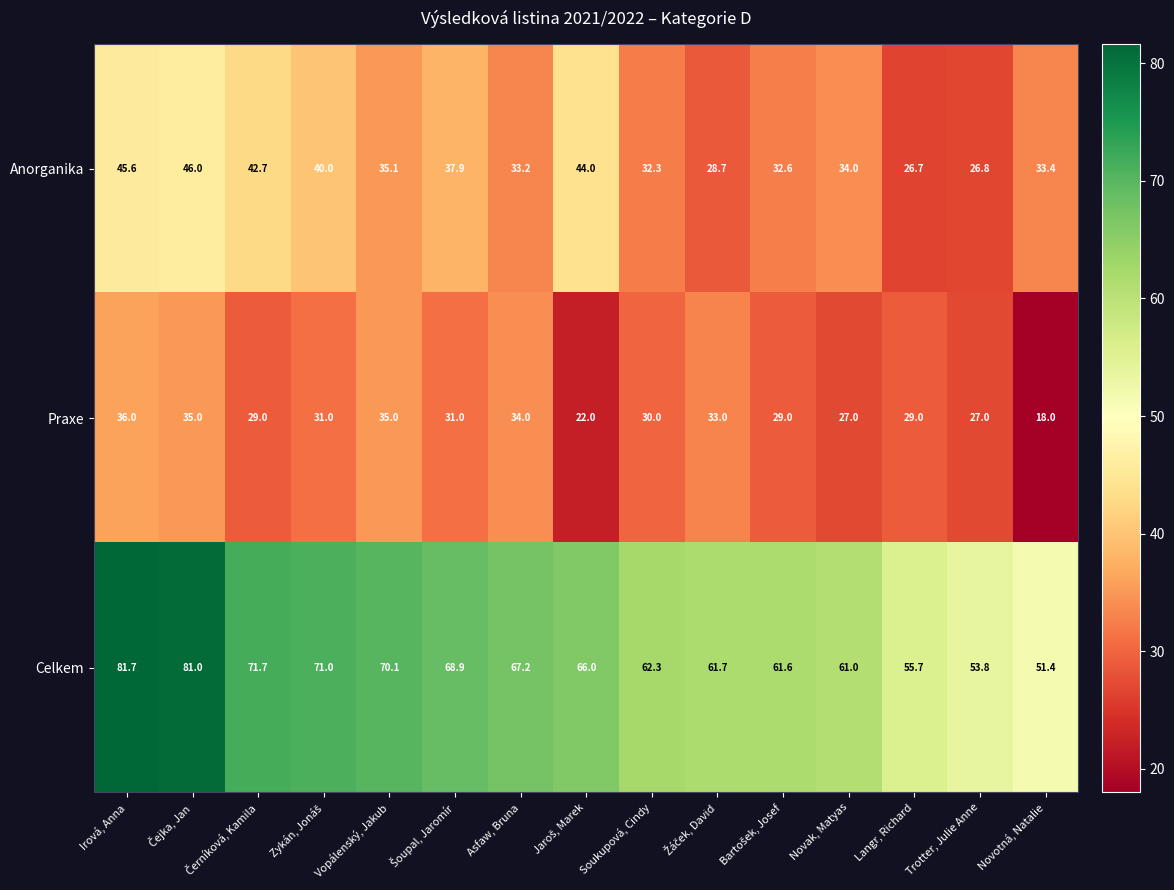

Where does the Celkem series first go above 66?

Irová, Anna